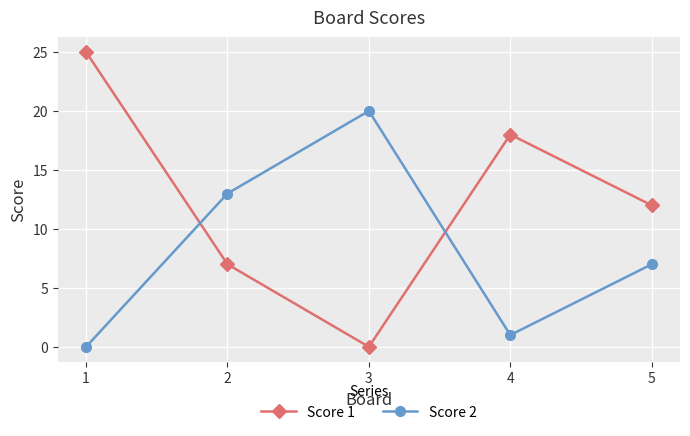

Reading left to right, transcribe all the data shown in this chart.

Score 1: 1=25	2=7	3=0	4=18	5=12
Score 2: 1=0	2=13	3=20	4=1	5=7